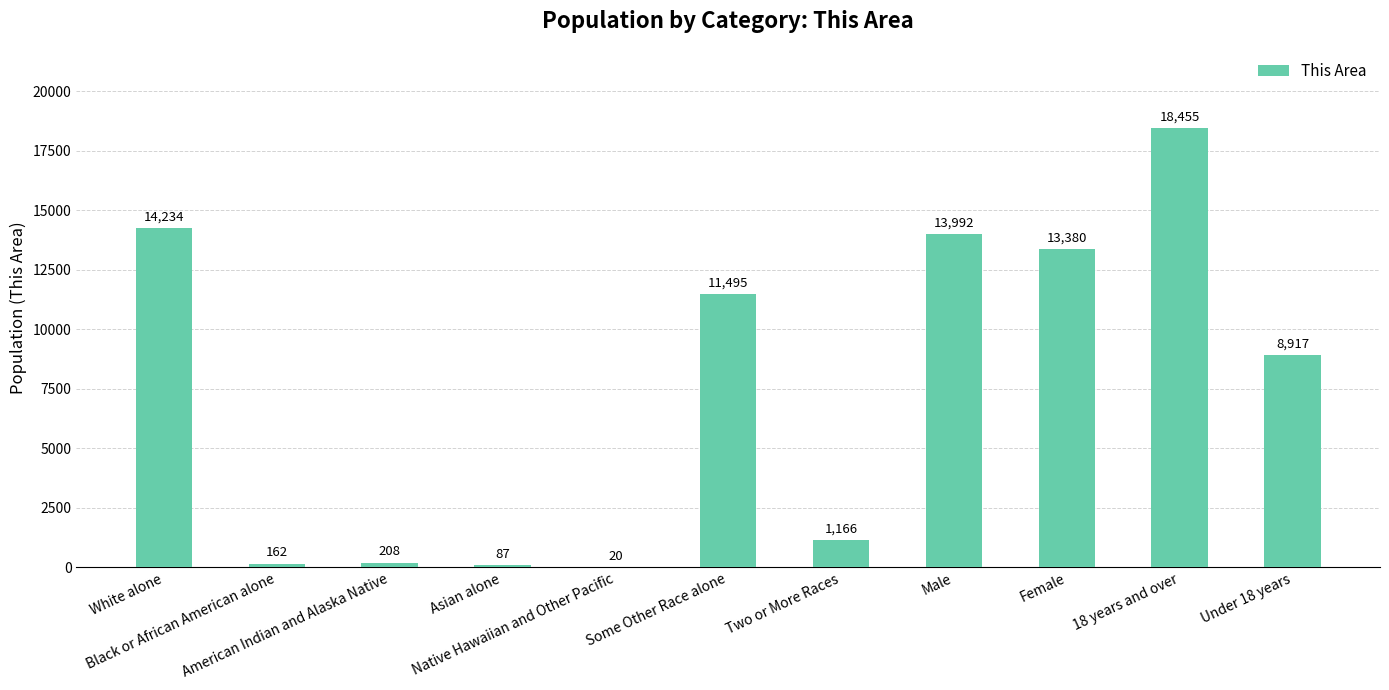

What is the sum of all values?

82116